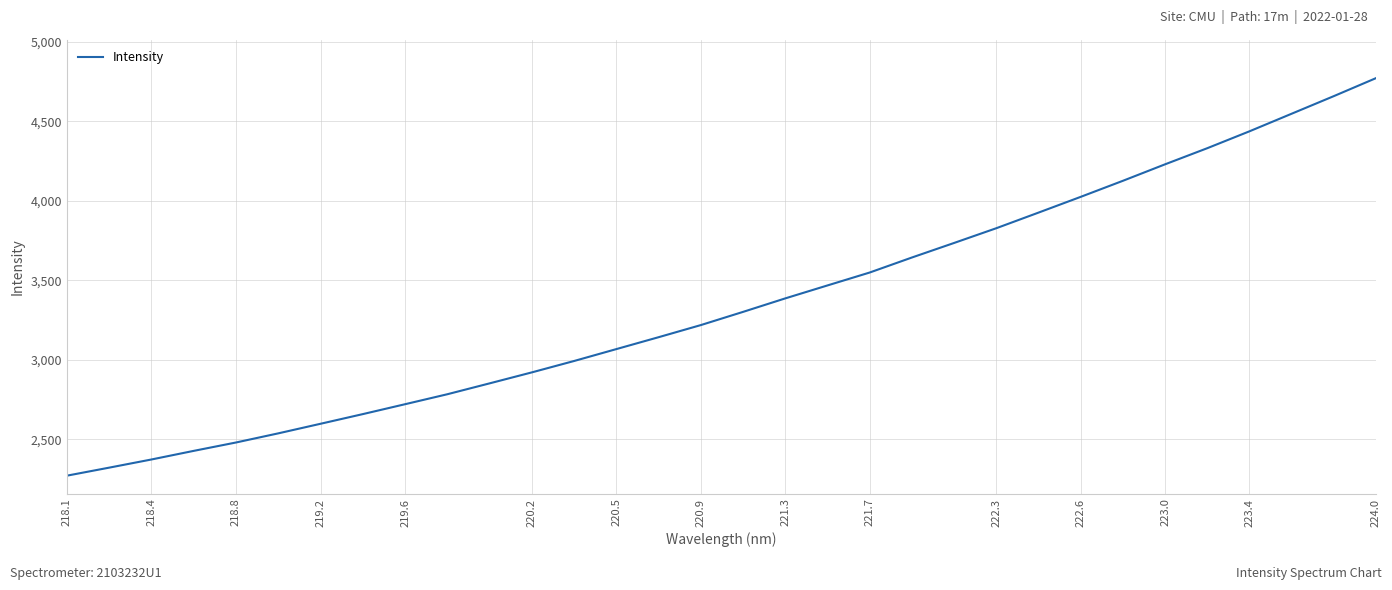

What is the smallest value displayed?

2270.5